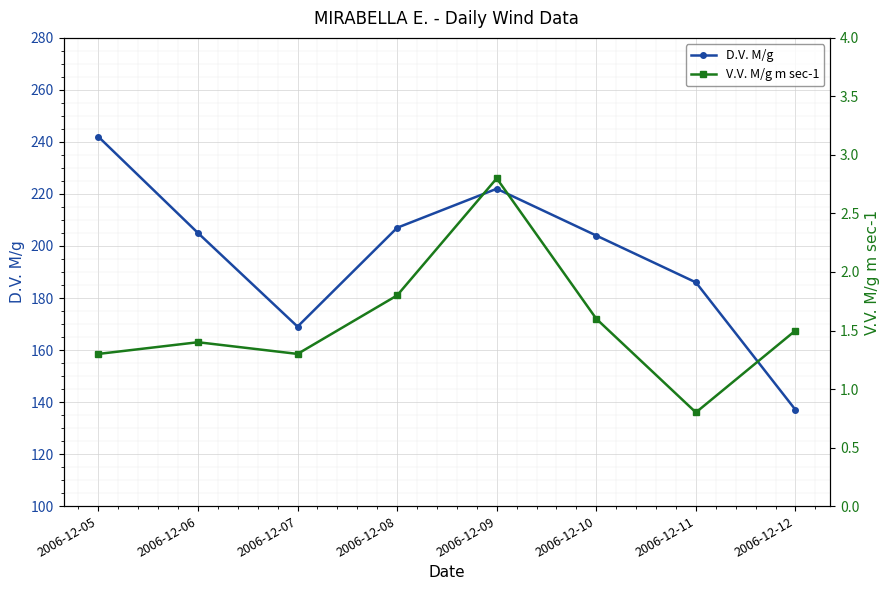

What is the difference between the highest and lowest values at 2006-12-07?

167.7